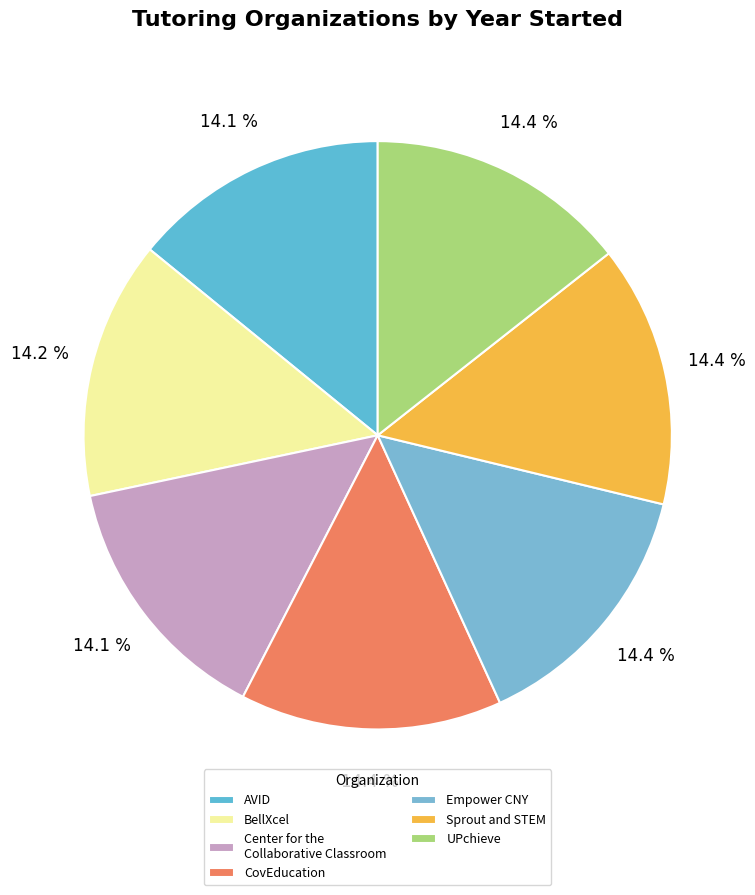

How many segments does this pie chart have?

7